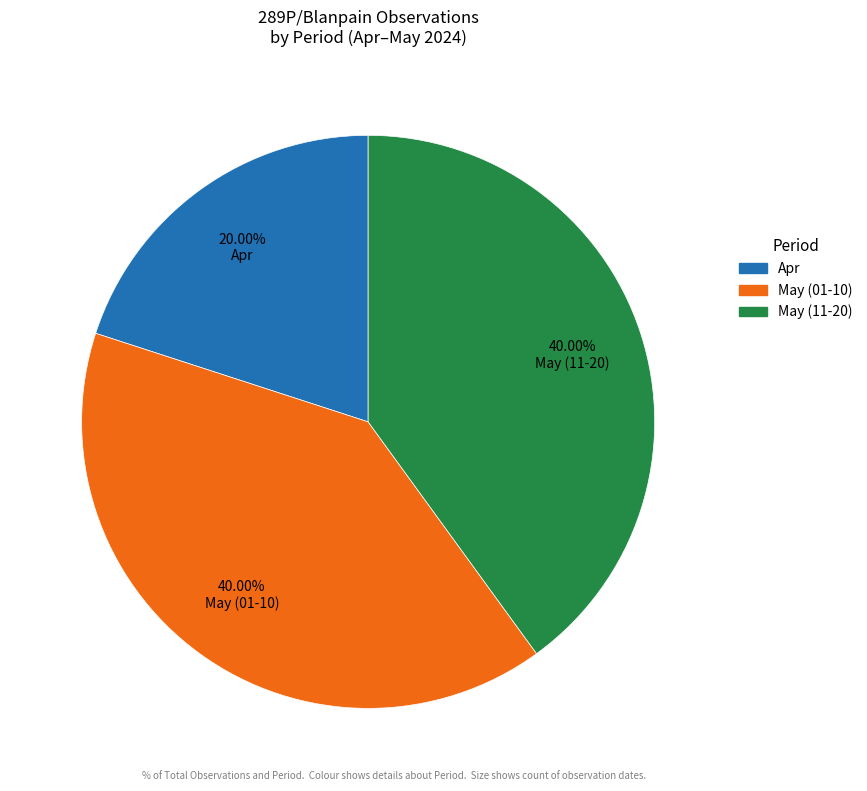

True or false: May (11-20) accounts for 40% of the total.

True